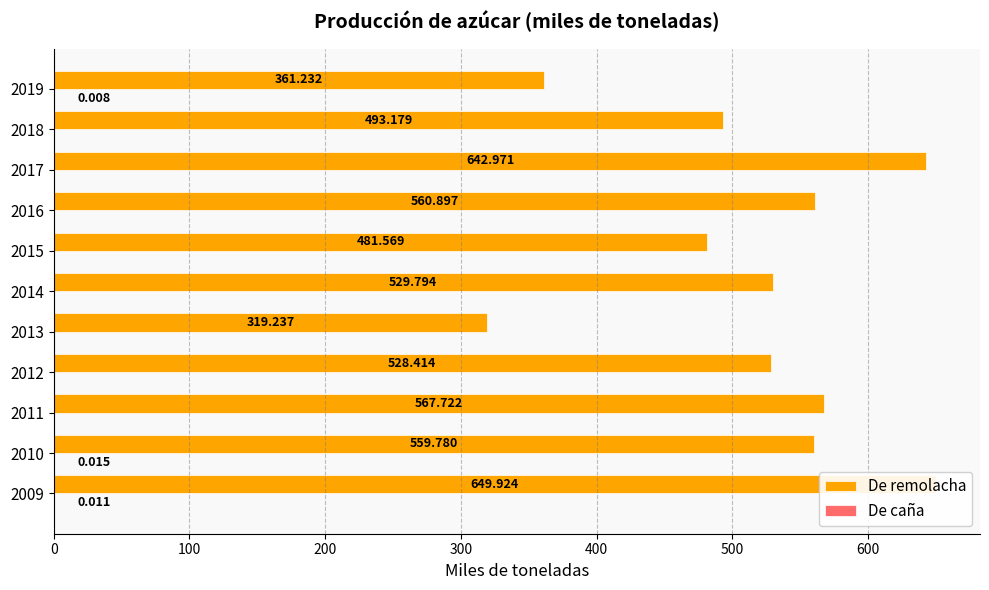

What is the value of the De remolacha bar at the 8th from the left?

560.9